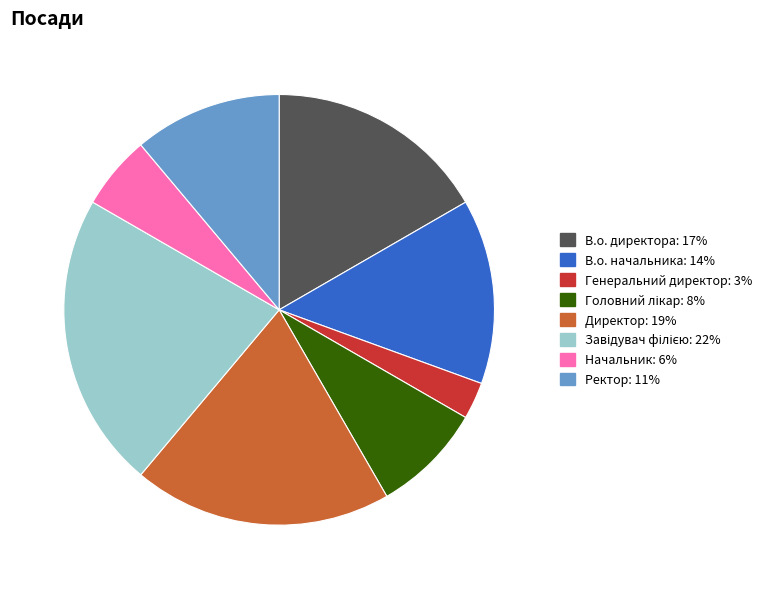

Approximately how many times larger is the value at Генеральний директор compared to Начальник?

0.5